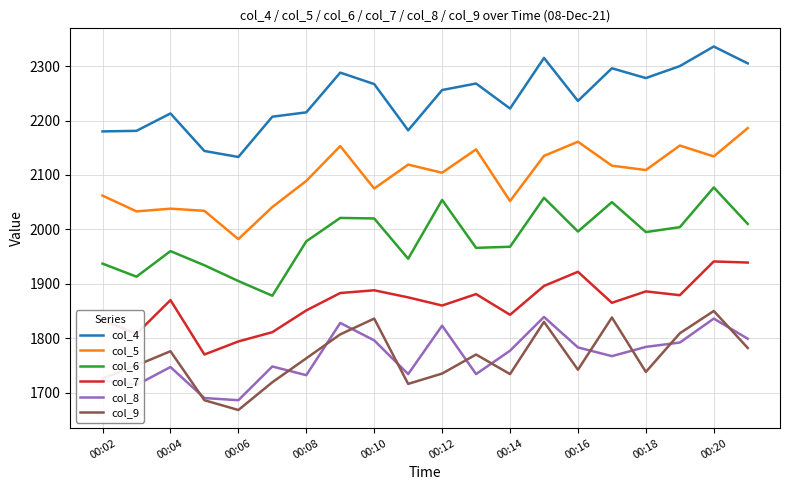

True or false: col_6 has more than 1 points higher than both neighbors.

True